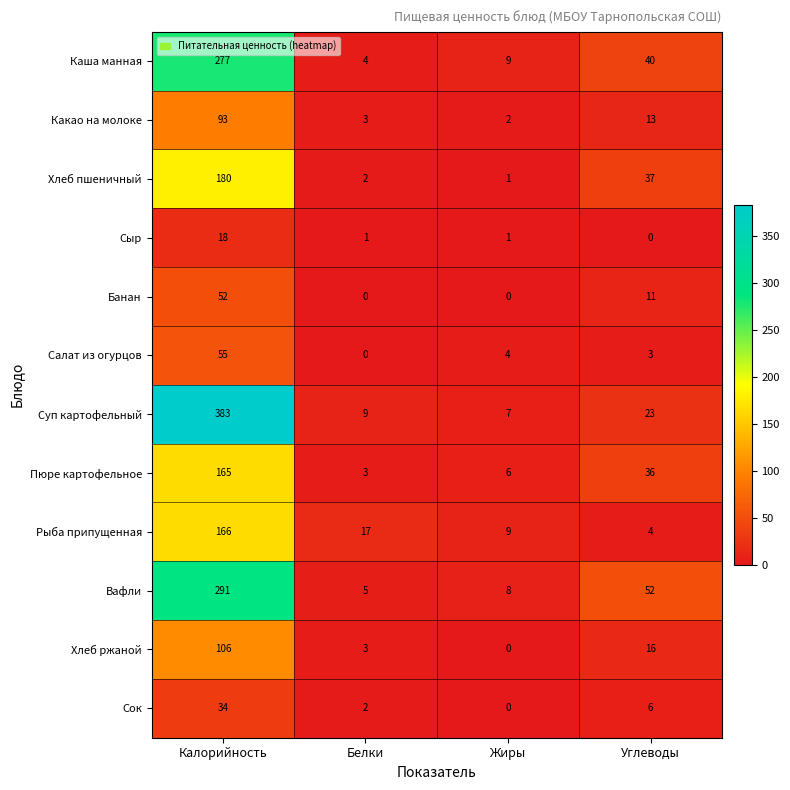

What is the difference between the maximum and second lowest values in the Суп картофельный series?

374